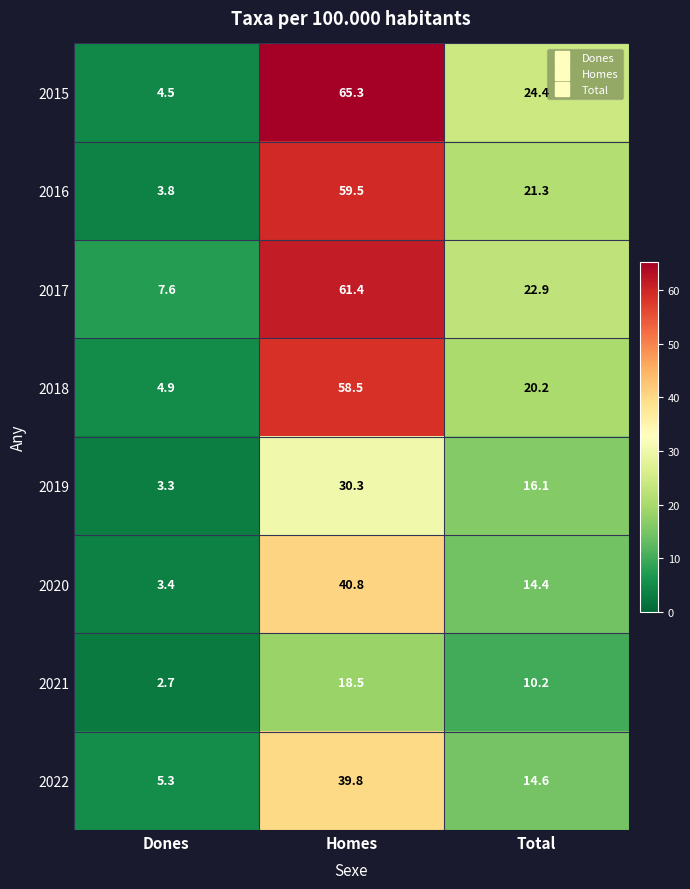

Reading right to left, extract all data points from this chart.

2015: 24.4	65.3	4.5
2016: 21.3	59.5	3.8
2017: 22.9	61.4	7.6
2018: 20.2	58.5	4.9
2019: 16.1	30.3	3.3
2020: 14.4	40.8	3.4
2021: 10.2	18.5	2.7
2022: 14.6	39.8	5.3